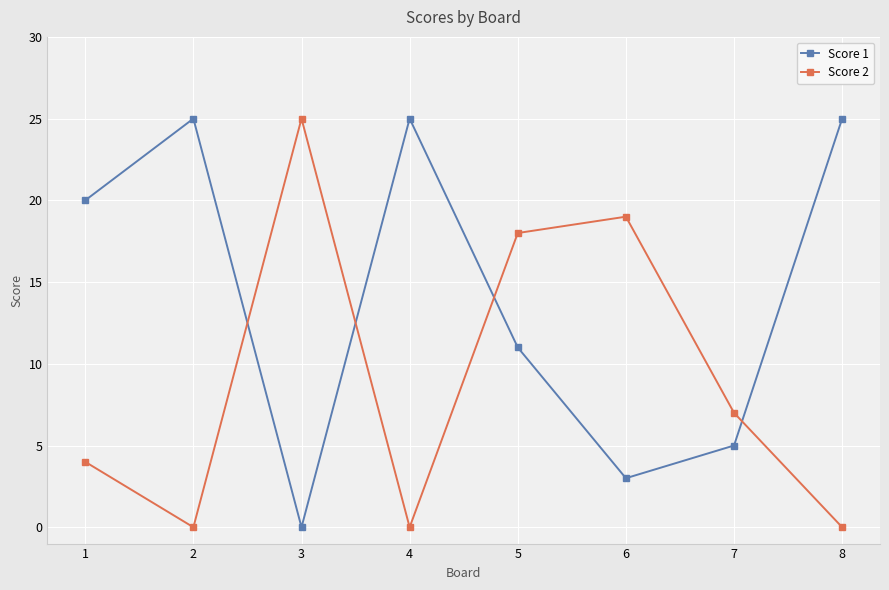

At which category is the sum across all series the highest?

5